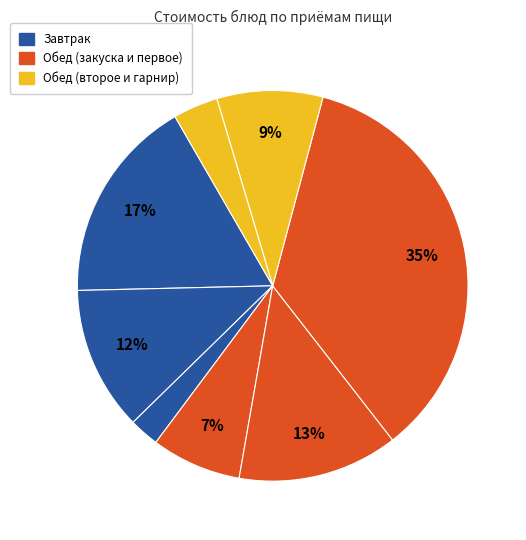

Count the number of slices in the pie.

8